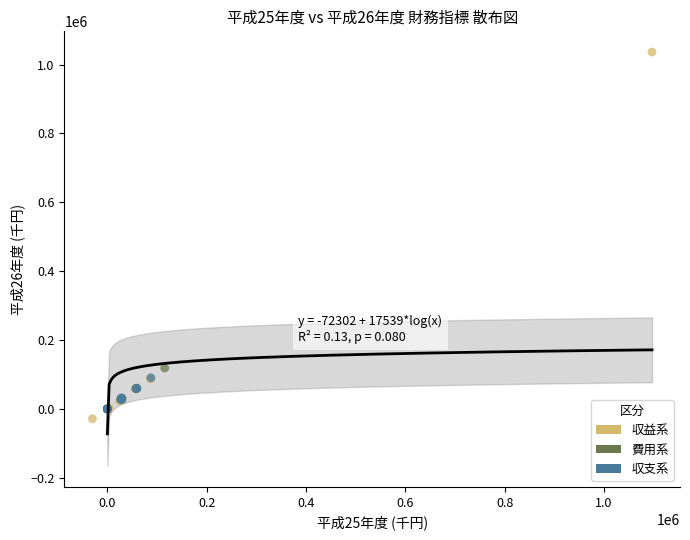

Which series has the largest Y range (max minus min)?

収益系